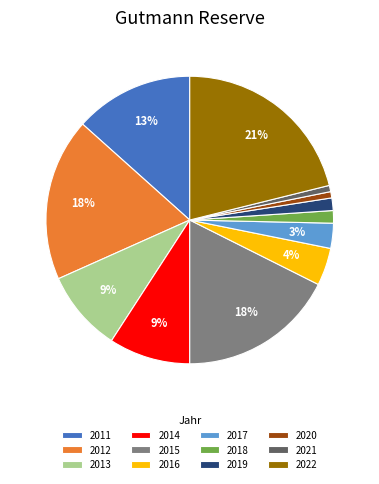

What percentage is the 2012 slice, to the nearest percent?

18%